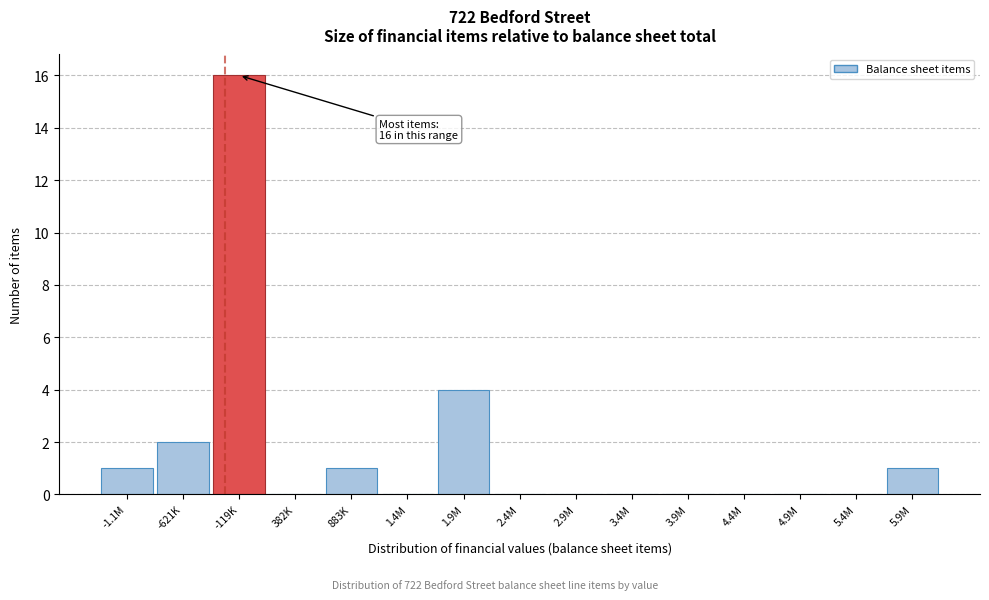

Reading right to left, list all the values displayed in this chart.

5.9M=1	5.4M=0	4.9M=0	4.4M=0	3.9M=0	3.4M=0	2.9M=0	2.4M=0	1.9M=4	1.4M=0	883K=1	382K=0	-119K=16	-621K=2	-1.1M=1